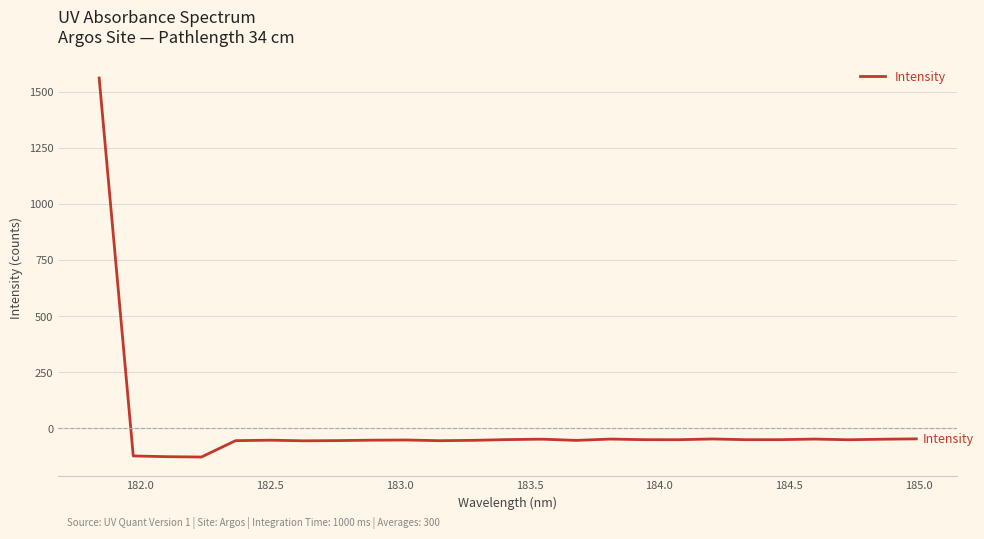

What is the difference between the maximum and minimum values?

1690.3